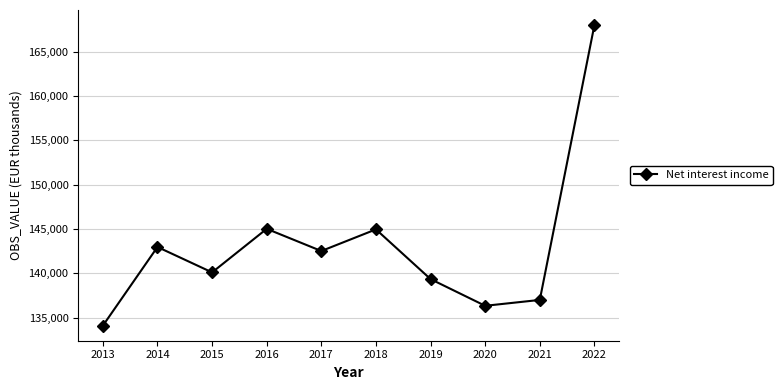

Between 2017 and 2022, which is larger?

2022